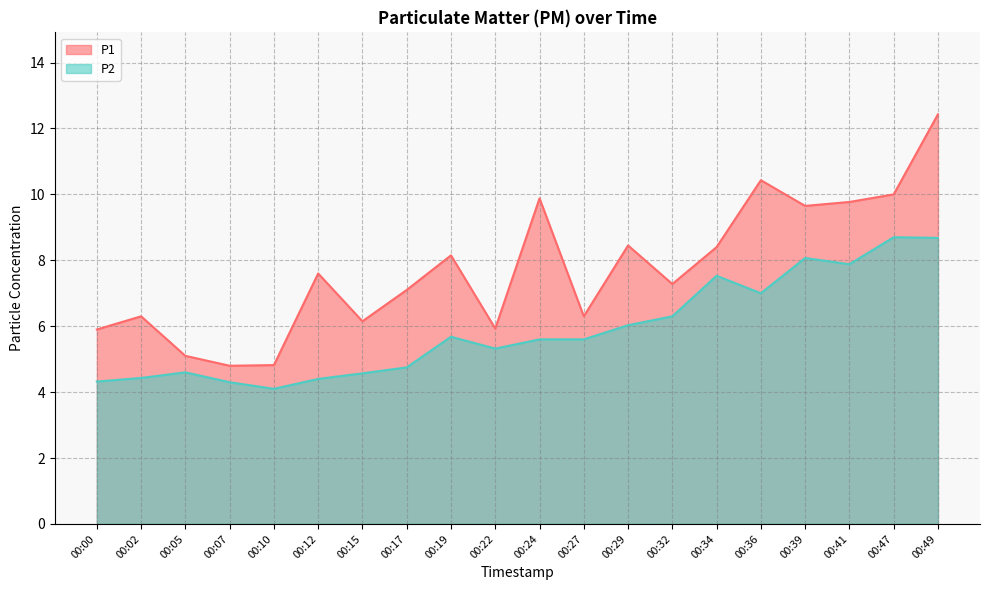

What is the maximum value shown in the chart?

12.4